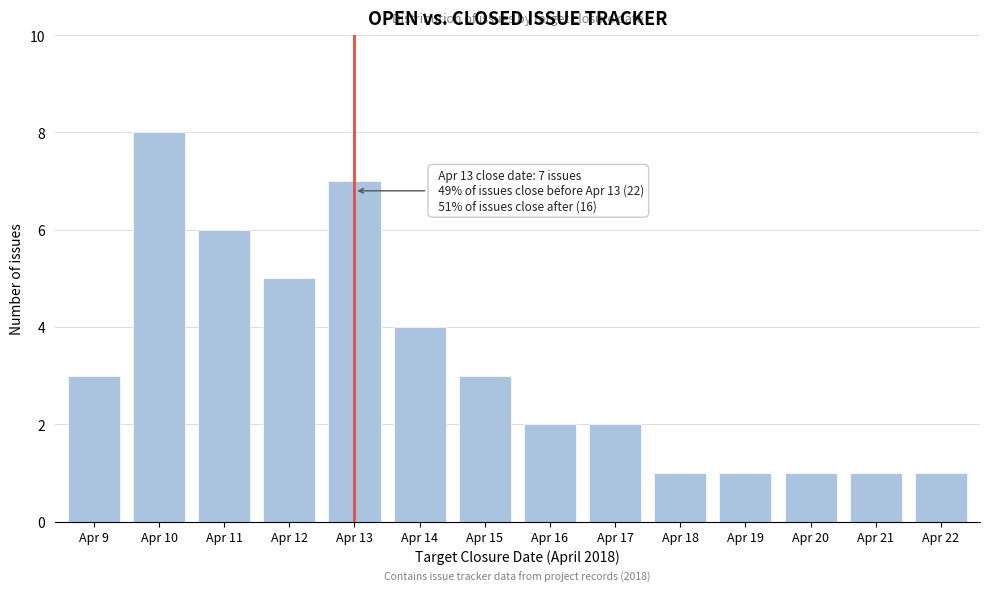

Reading left to right, transcribe all the data shown in this chart.

Apr 9=3	Apr 10=8	Apr 11=6	Apr 12=5	Apr 13=7	Apr 14=4	Apr 15=3	Apr 16=2	Apr 17=2	Apr 18=1	Apr 19=1	Apr 20=1	Apr 21=1	Apr 22=1